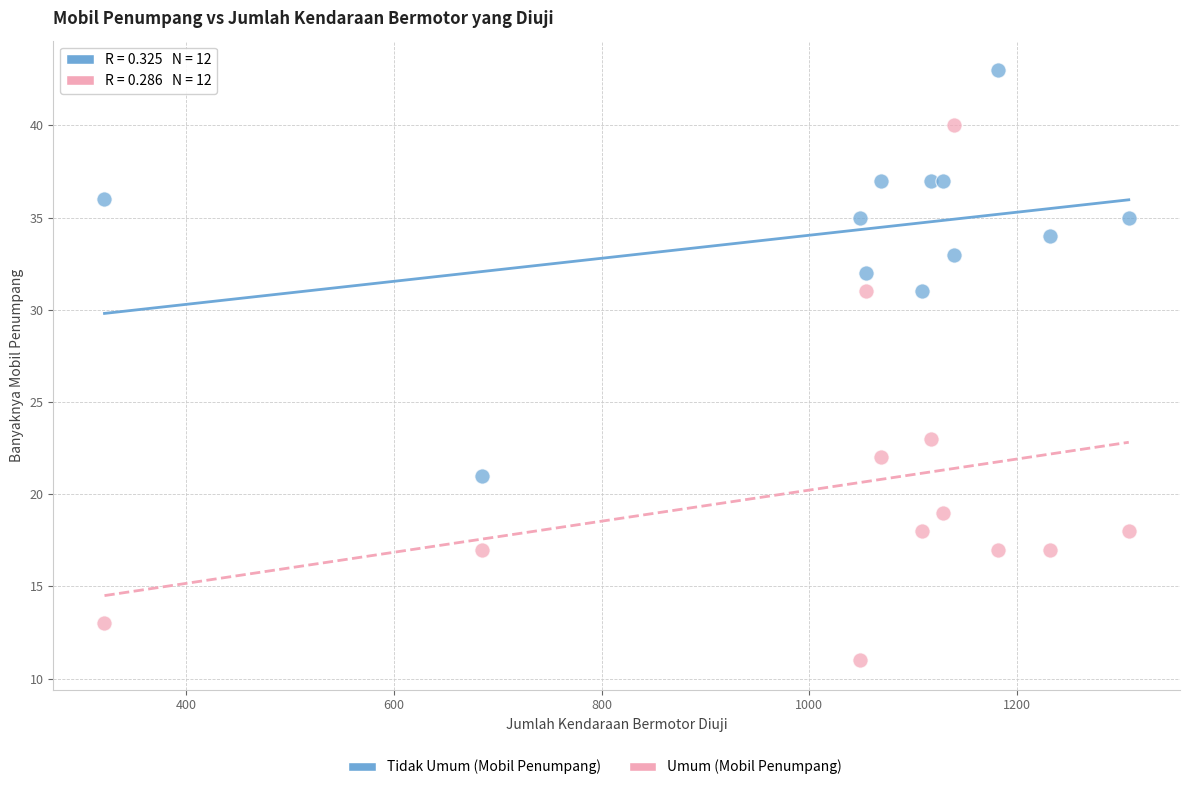

In the Umum (Mobil Penumpang) series, what Y value is closest to 25?

23